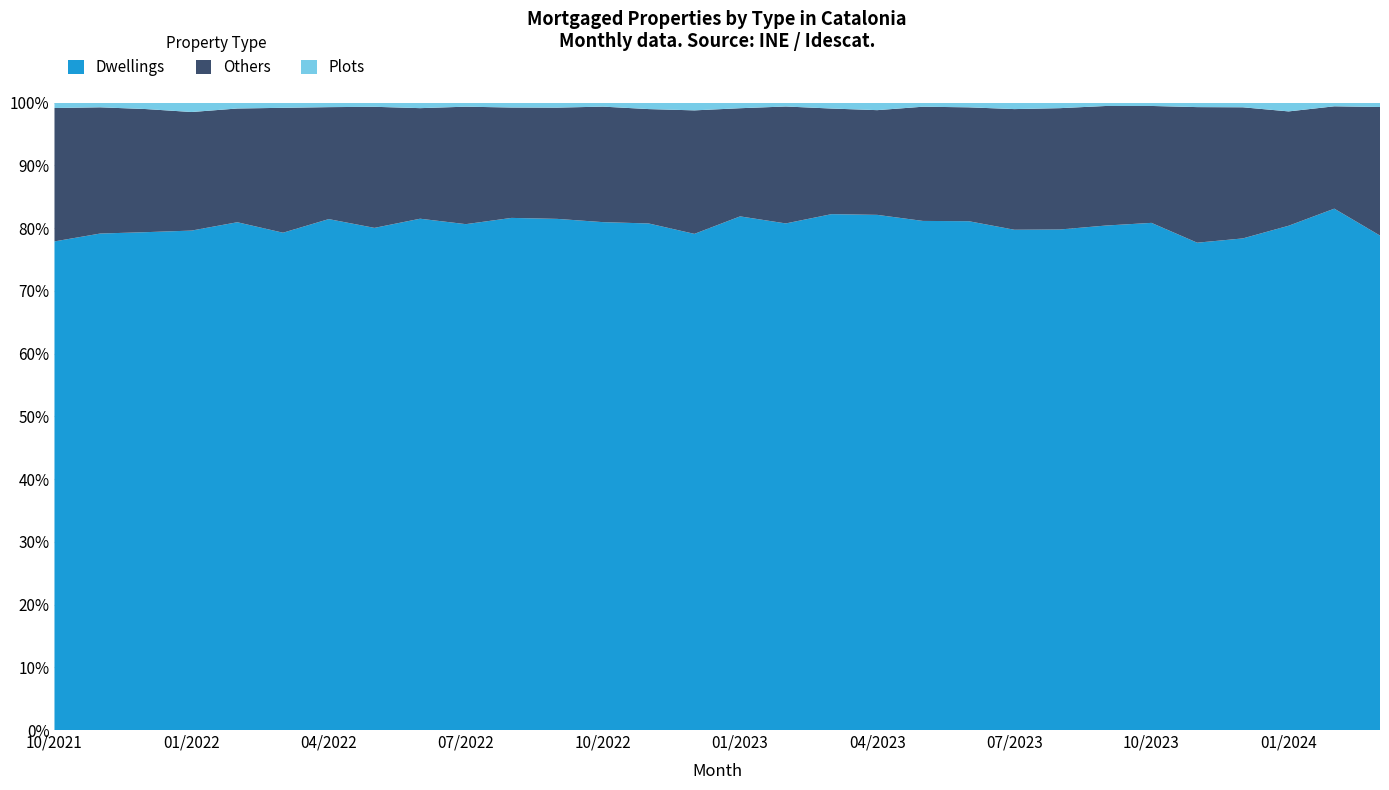

What is the maximum value for Dwellings?

83.1